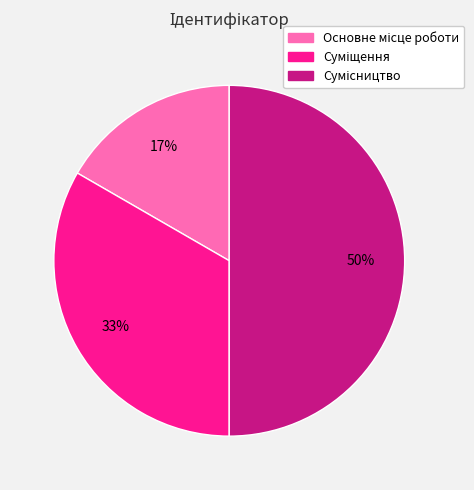

To the nearest percent, what is the average slice percentage?

33%